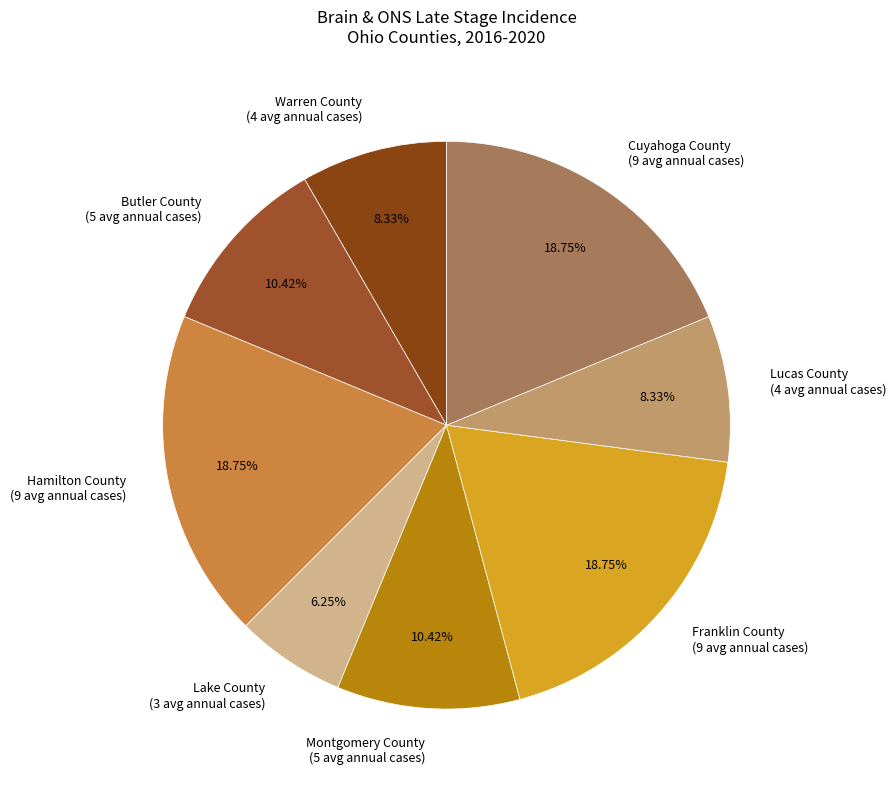

True or false: Warren County accounts for 21% of the total.

False